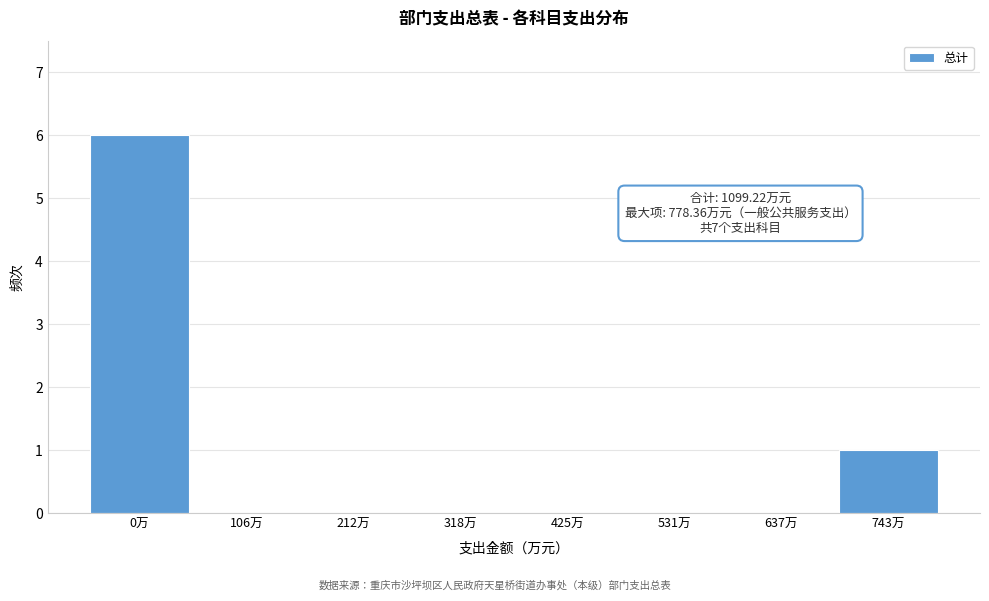

Reading right to left, extract all data points from this chart.

743万=1	637万=0	531万=0	425万=0	318万=0	212万=0	106万=0	0万=6